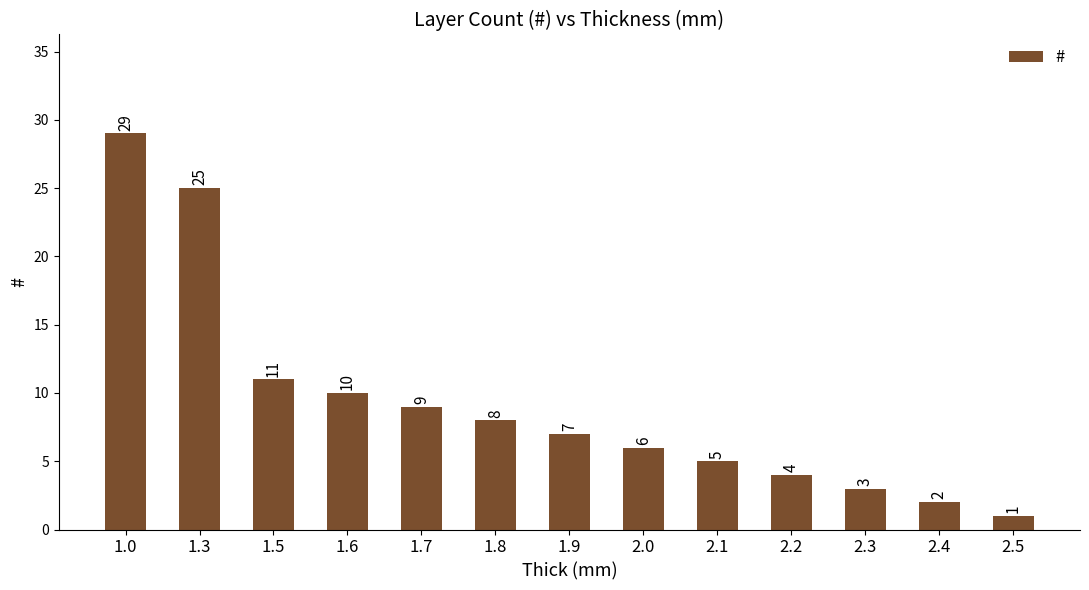

How many bars are there in total?

13